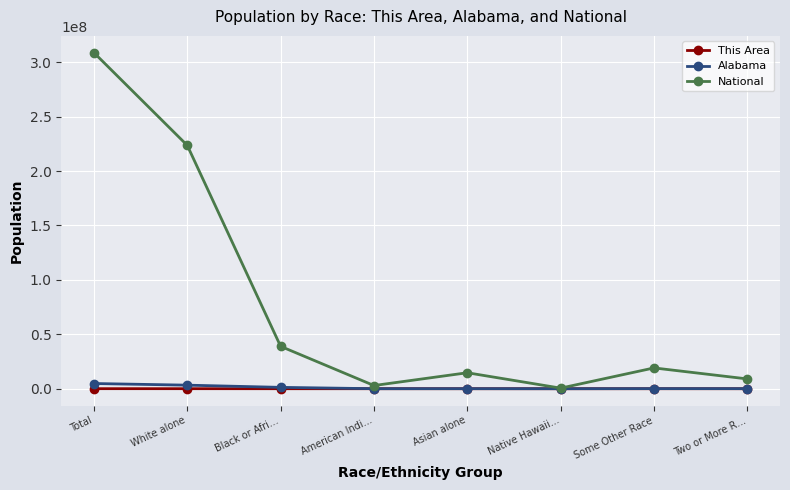

Is the value of National at Total greater than the value of This Area at White alone?

Yes